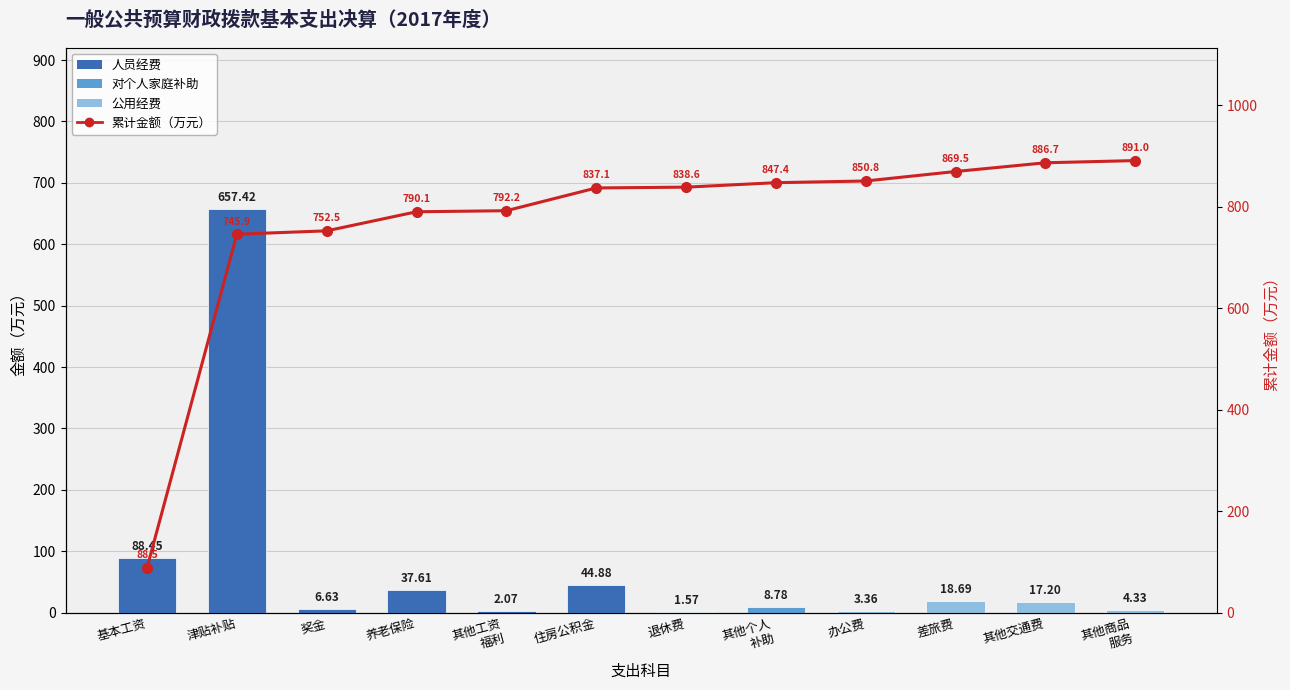

What is the sum of all values?

9190.1